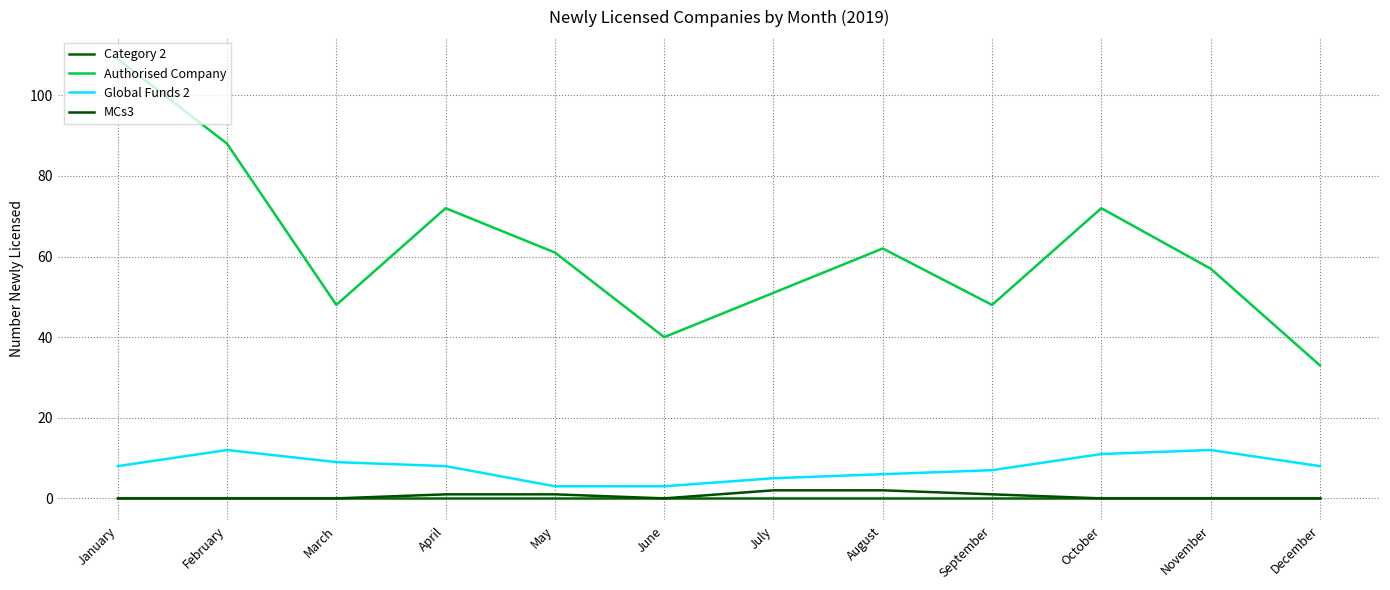

Reading left to right, extract all data points from this chart.

Category 2: 0	0	0	0	0	0	0	0	0	0	0	0
Authorised Company: 109	88	48	72	61	40	51	62	48	72	57	33
Global Funds 2: 8	12	9	8	3	3	5	6	7	11	12	8
MCs3: 0	0	0	1	1	0	2	2	1	0	0	0